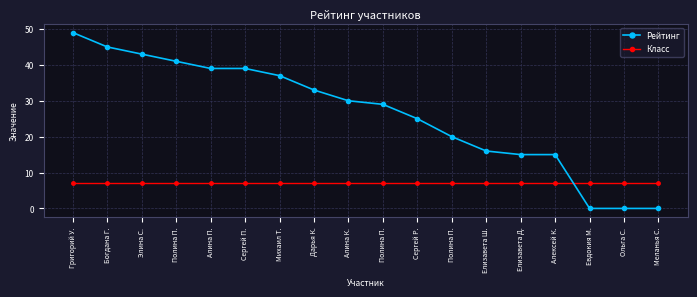

What are all the series names shown in the legend?

Рейтинг, Класс